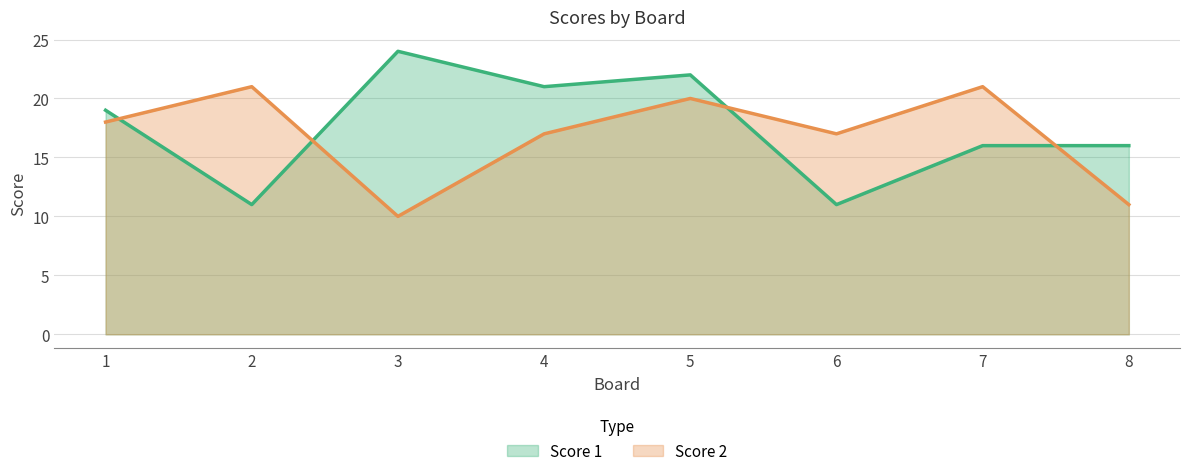

Reading left to right, extract all data points from this chart.

Score 1: 19	11	24	21	22	11	16	16
Score 2: 18	21	10	17	20	17	21	11